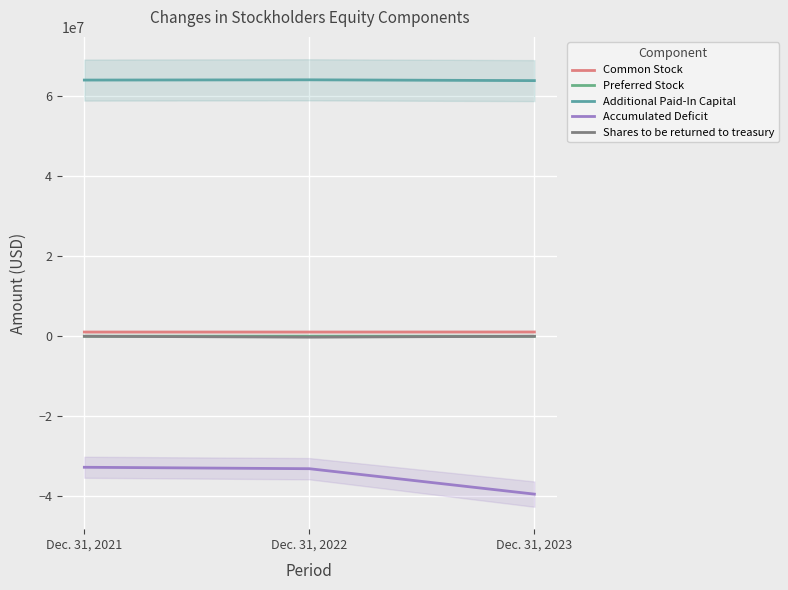

At which category is the sum across all series the highest?

Dec. 31, 2021